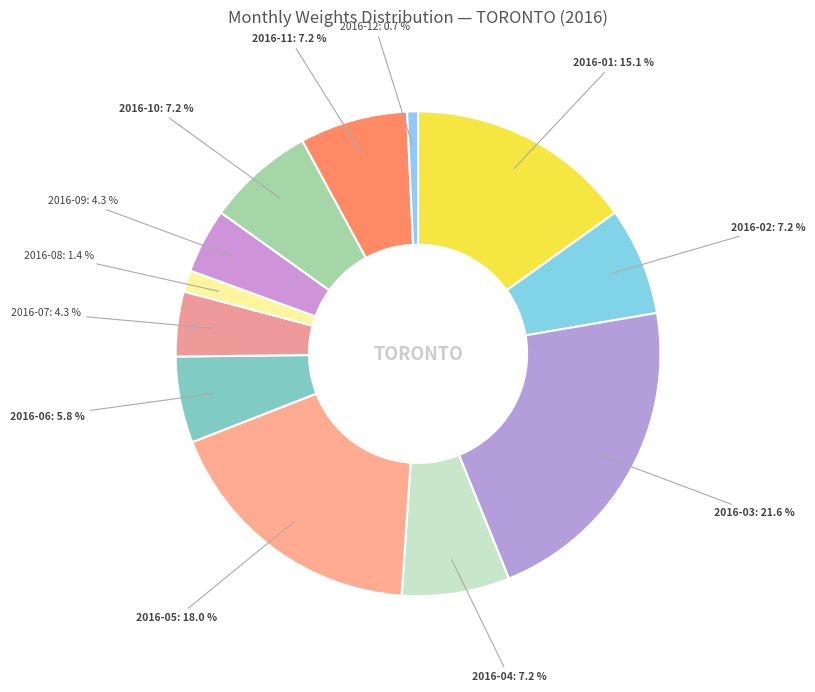

Is there any slice that represents more than half of the pie?

No